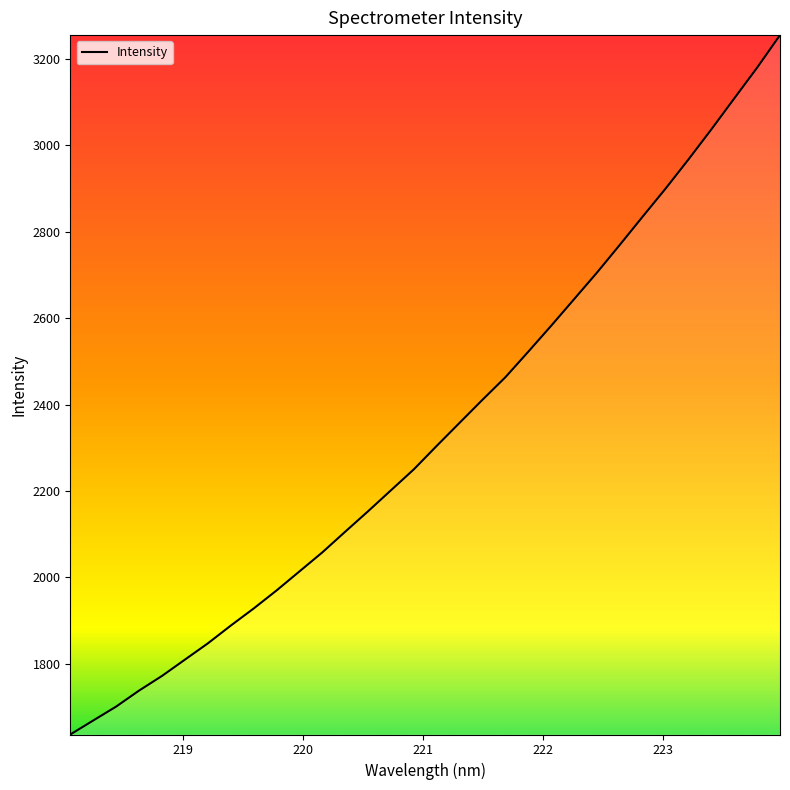

What is the maximum value shown in the chart?

3254.4